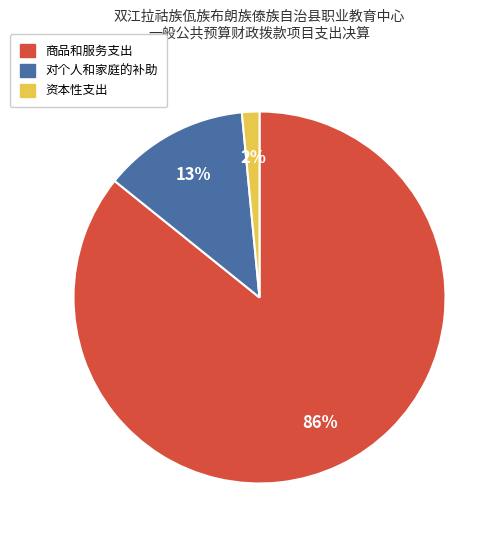

How many segments does this pie chart have?

3